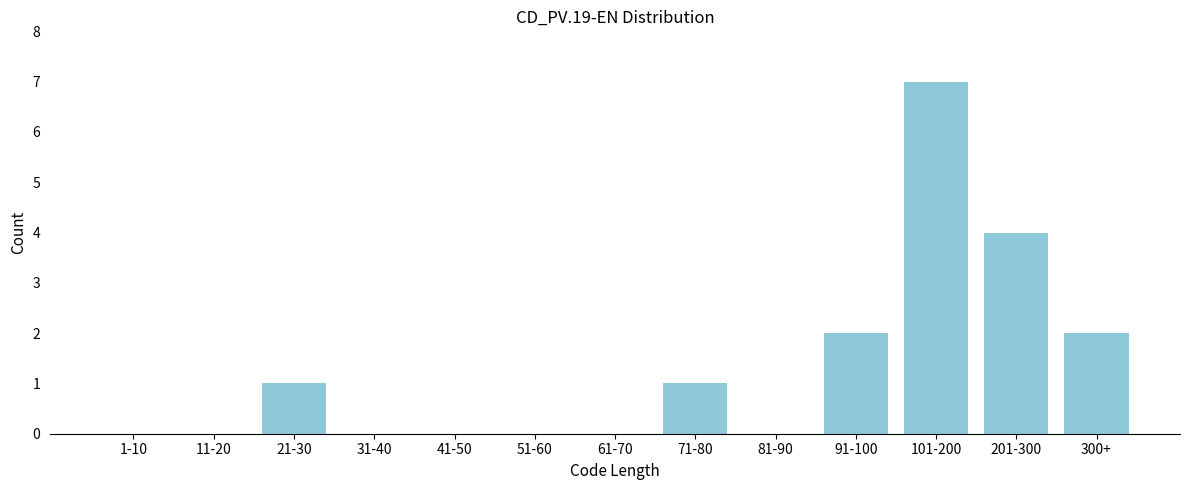

Reading left to right, extract all data points from this chart.

1-10=0	11-20=0	21-30=1	31-40=0	41-50=0	51-60=0	61-70=0	71-80=1	81-90=0	91-100=2	101-200=7	201-300=4	300+=2